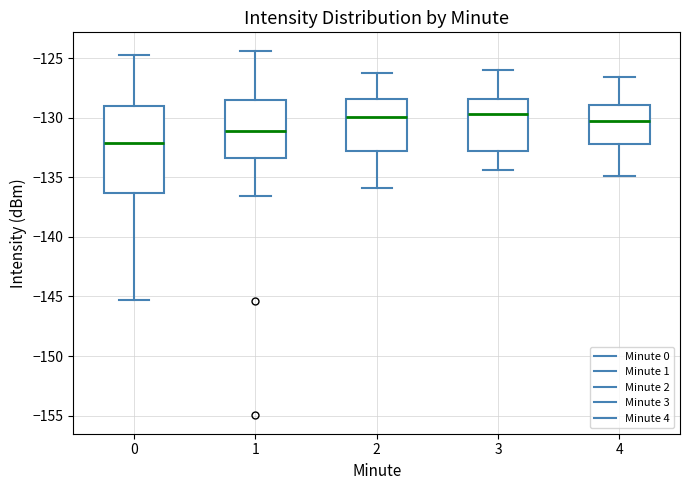

Where is the upper edge of the box at x = 2 on the y-axis? The values are not printed on the chart, so give them approximately, as read against the axis.

-128.5